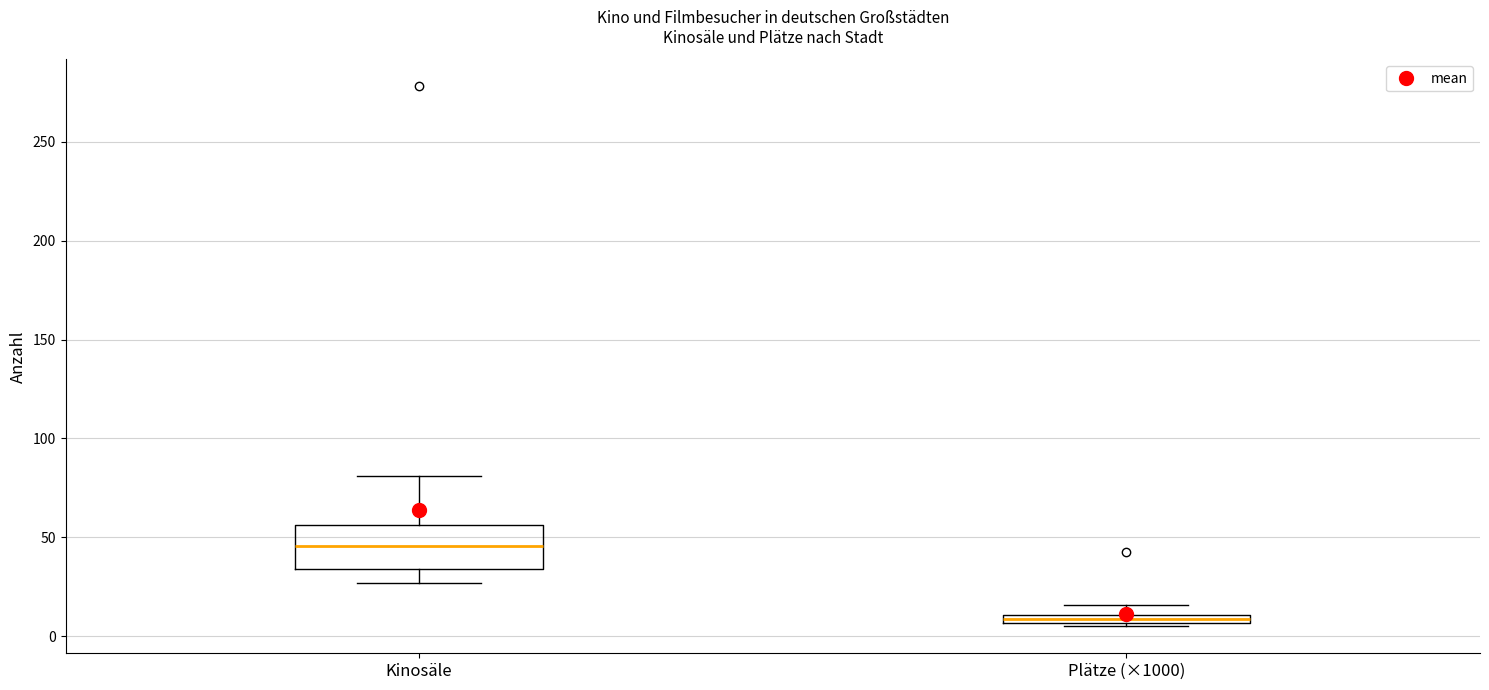

Which box has the highest median line?

Kinosäle